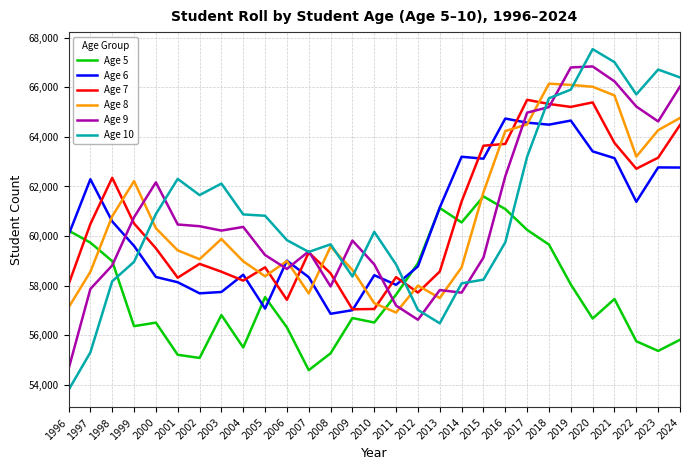

What is the approximate value of Age 10 at 2016, to the nearest 10?

59750